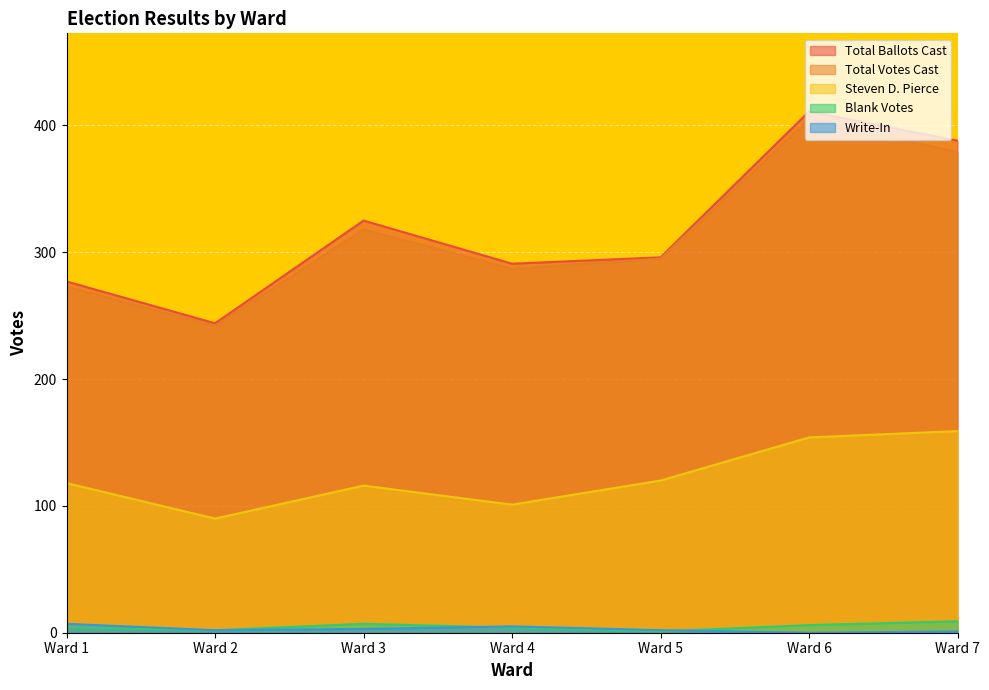

True or false: Write-In has a value of 2 at Ward 4.

False